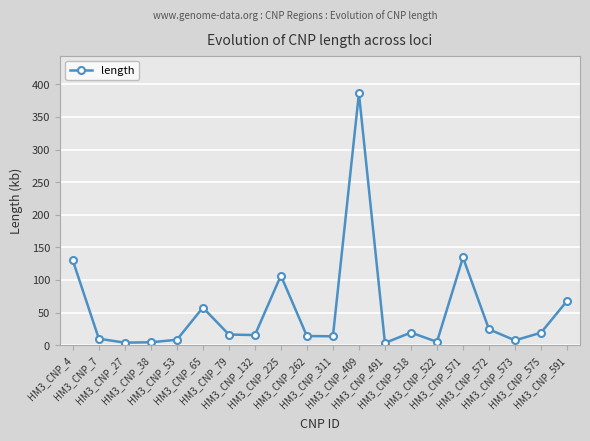

The value at HM3_CNP_409 is 196.7. True or false?

False